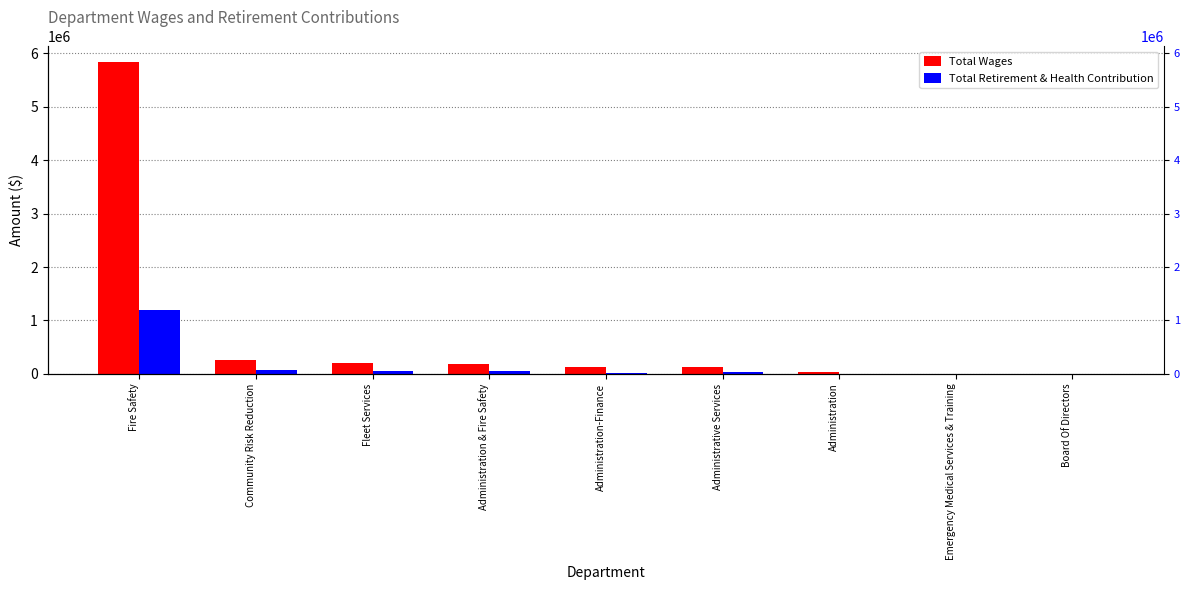

What is the difference between the second highest and minimum values in the Total Wages series?

269734